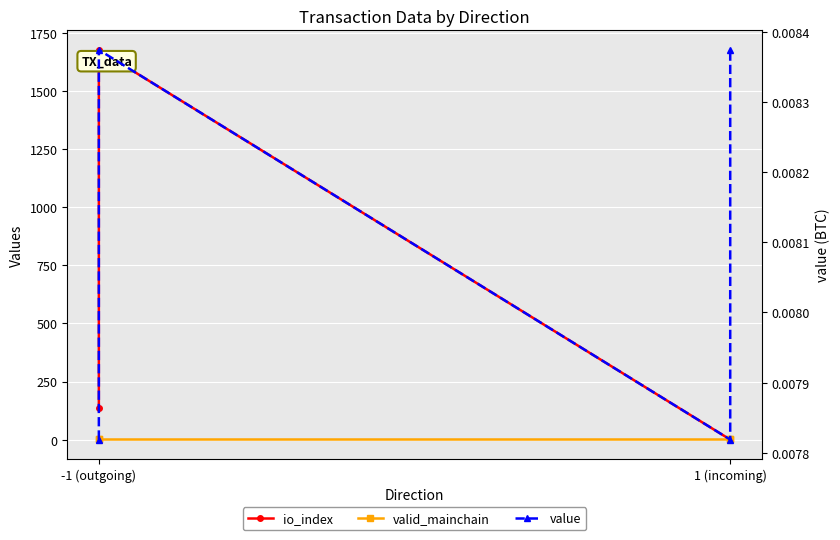

How many data points does each series have?

4